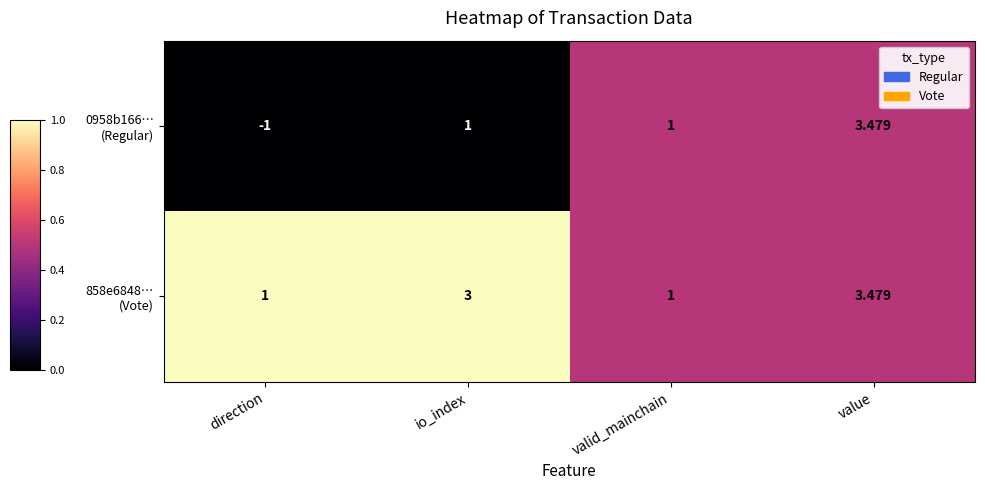

At which category does the chart reach its minimum across all series?

direction